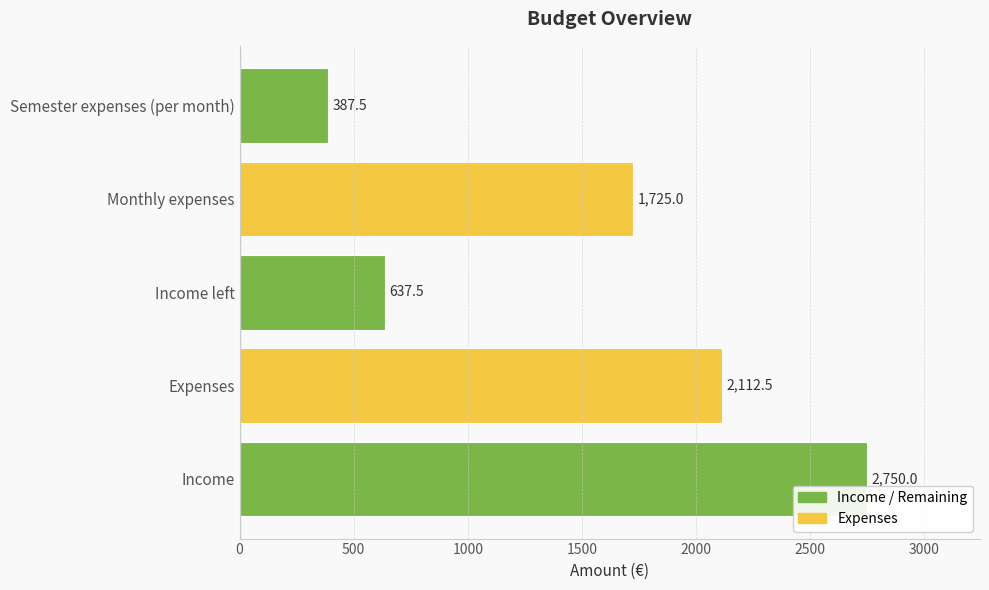

What is the smallest value displayed?

387.5